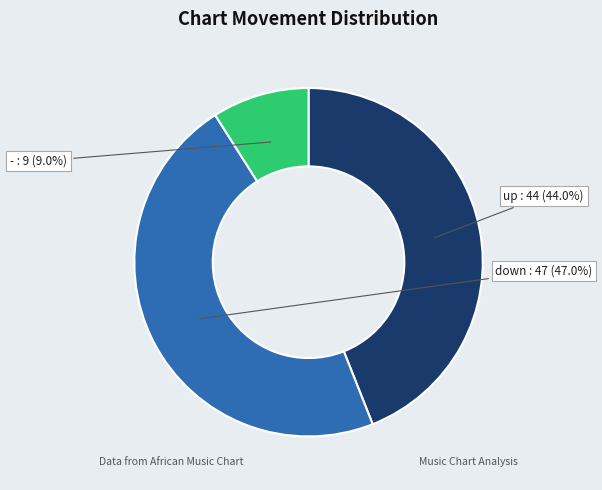

Does any single category account for the majority?

No